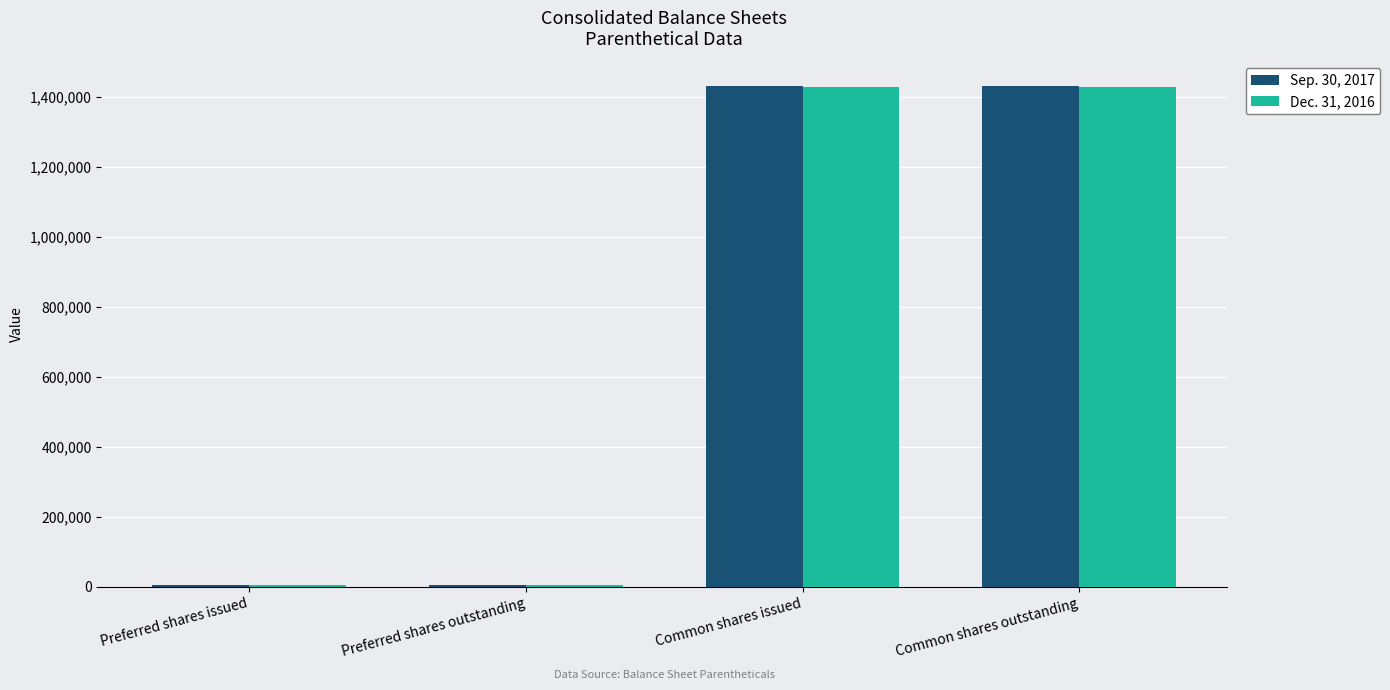

How many data points does each series have?

4